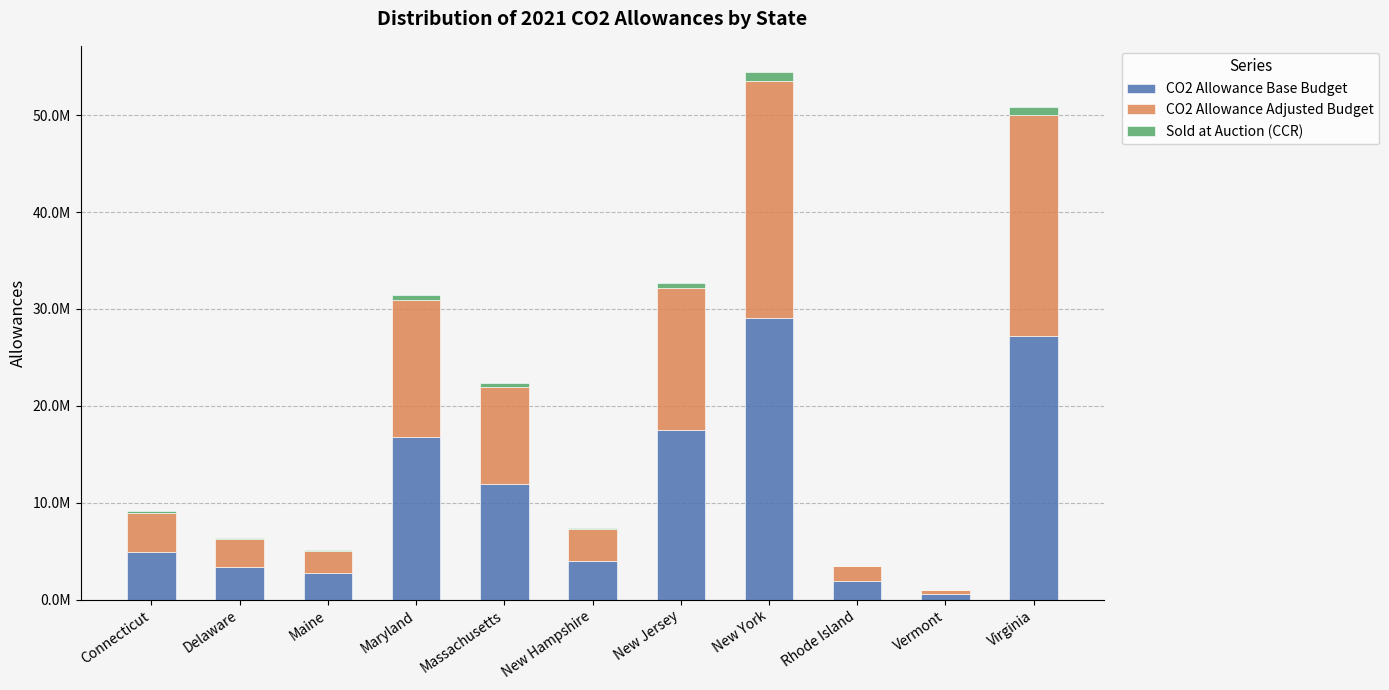

Are the bars grouped side by side (vs. stacked)?

No